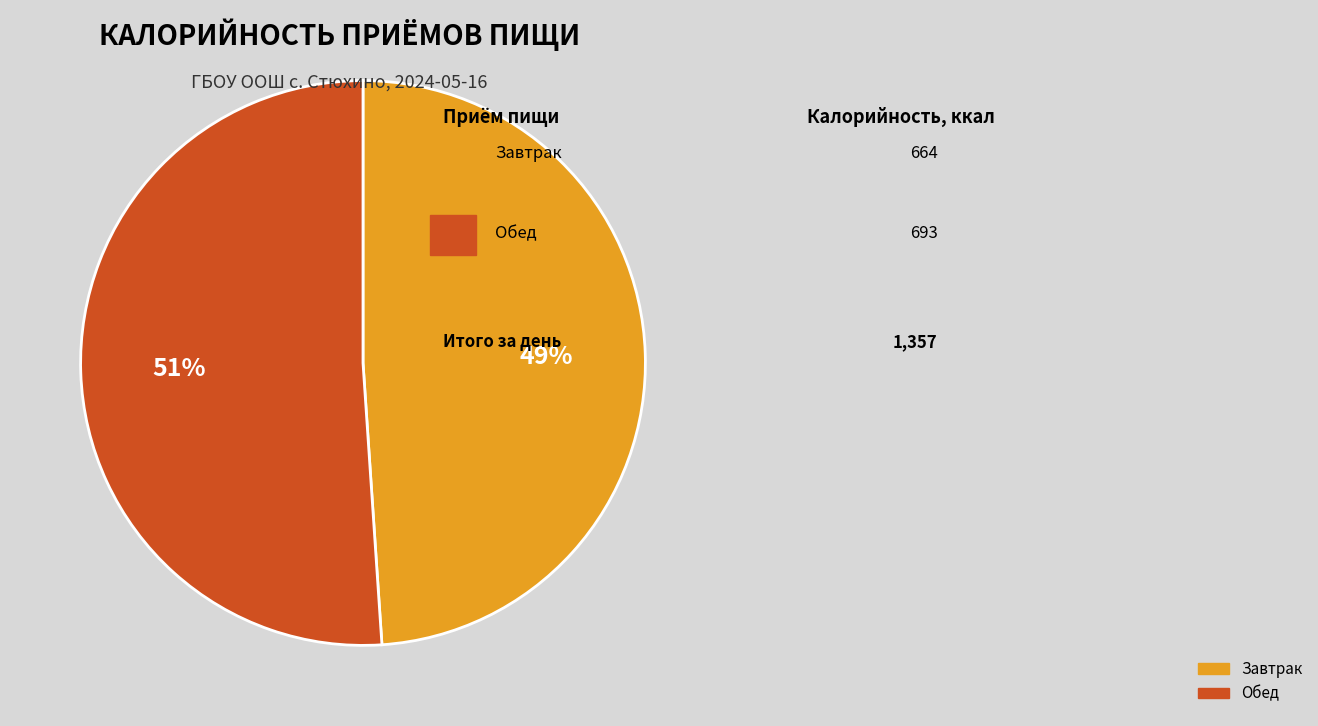

The Завтрак slice represents 58% of the pie. True or false?

False